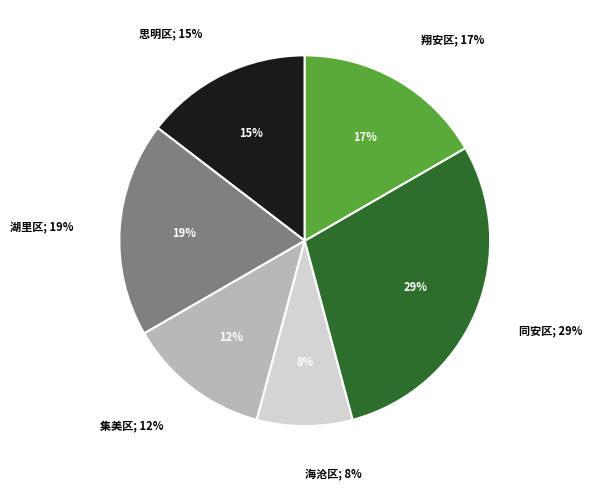

Approximately how many times larger is the value at 集美区 compared to 海沧区?

1.5